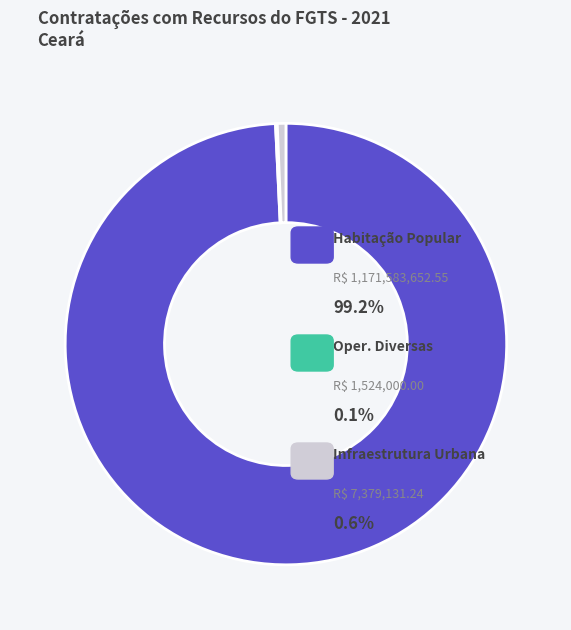

Is there a majority slice in this chart?

Yes